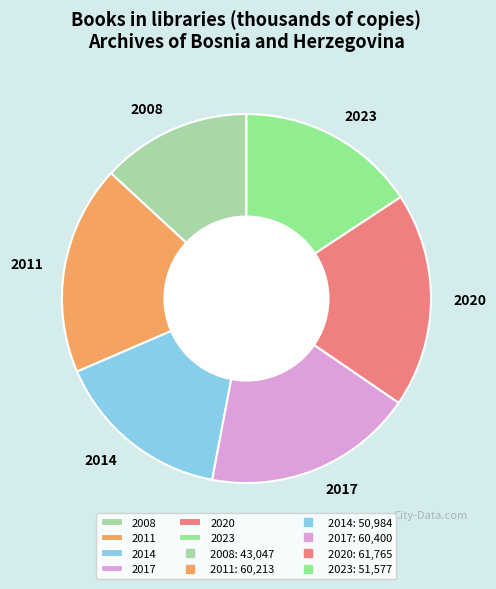

Combined, do 2017 and 2014 account for over 50%?

No